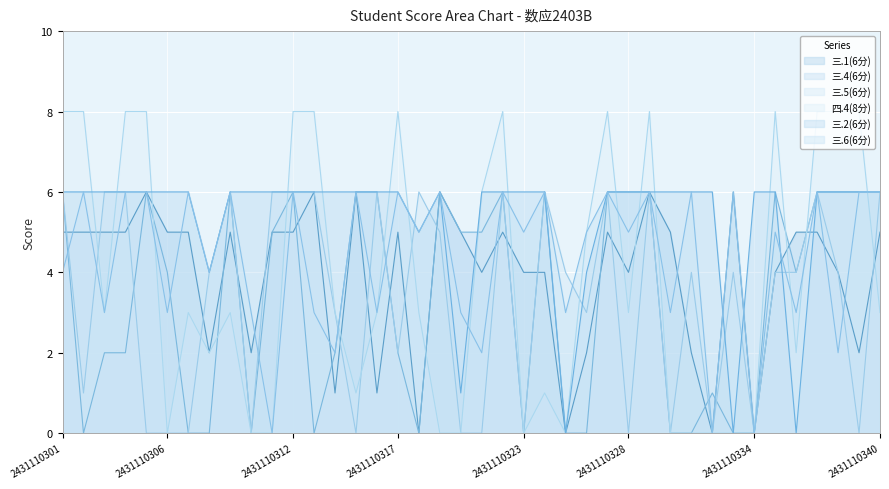

How many categories are shown in the chart?

40